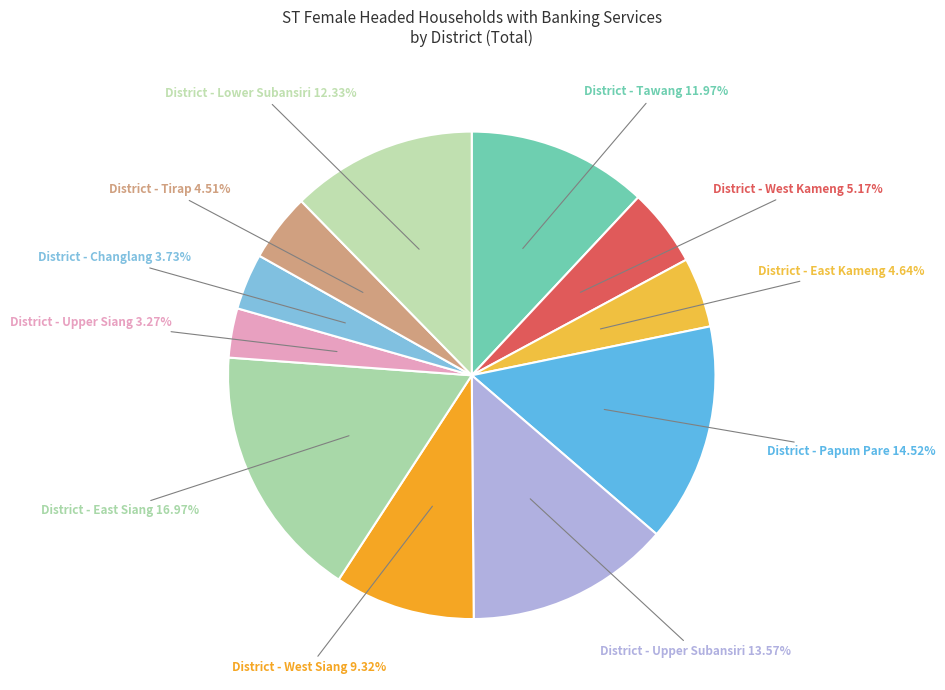

Which slice is the largest?

District - East Siang